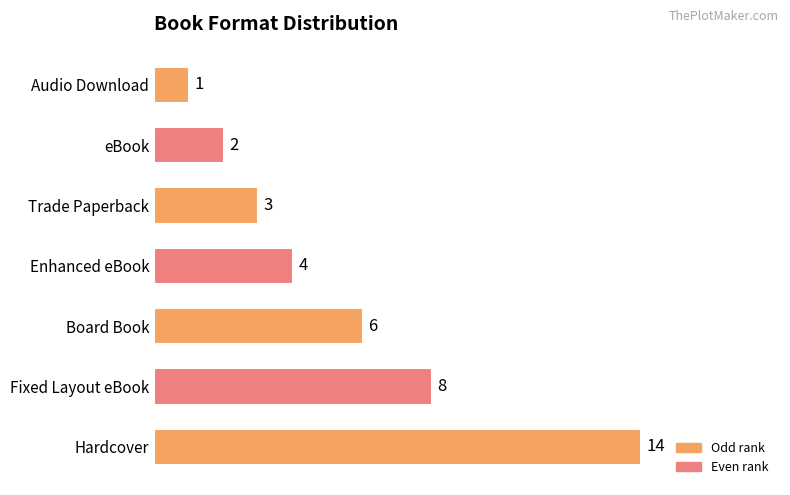

True or false: the data shows 2 at eBook.

True